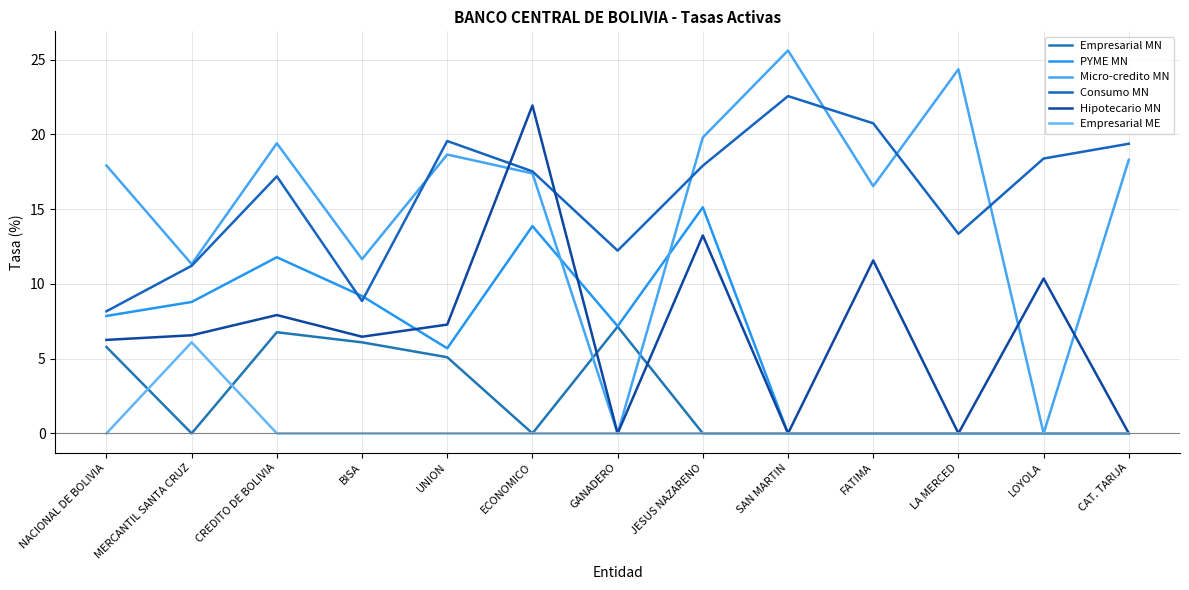

Rank the series at LA MERCED from lowest to highest value.

Empresarial MN, PYME MN, Hipotecario MN, Empresarial ME, Consumo MN, Micro-credito MN